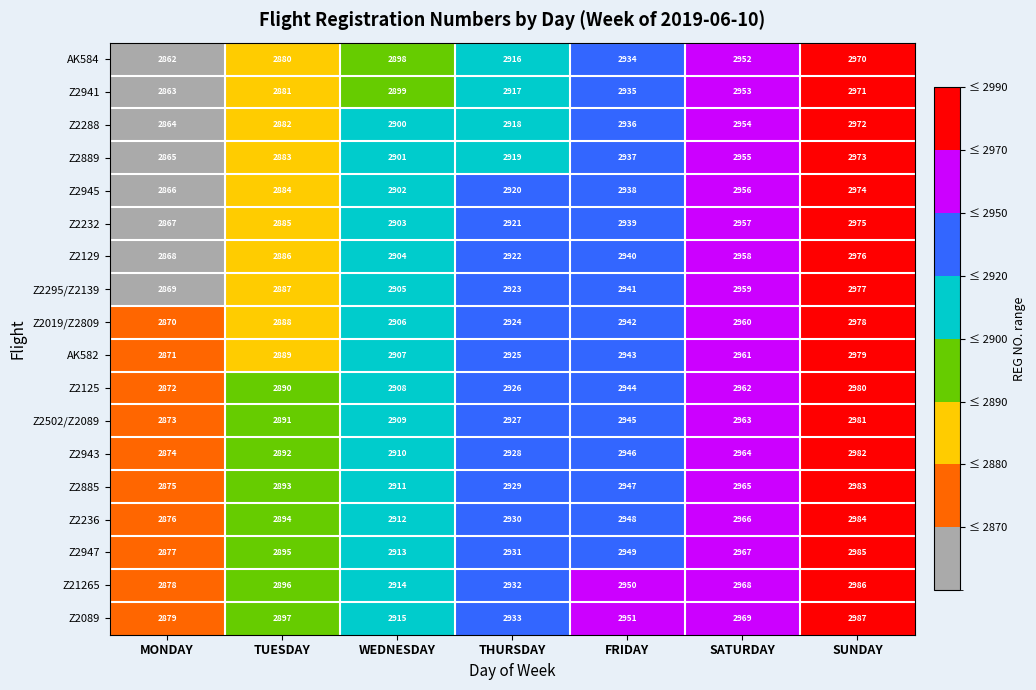

At which category is the sum across all series the highest?

SUNDAY